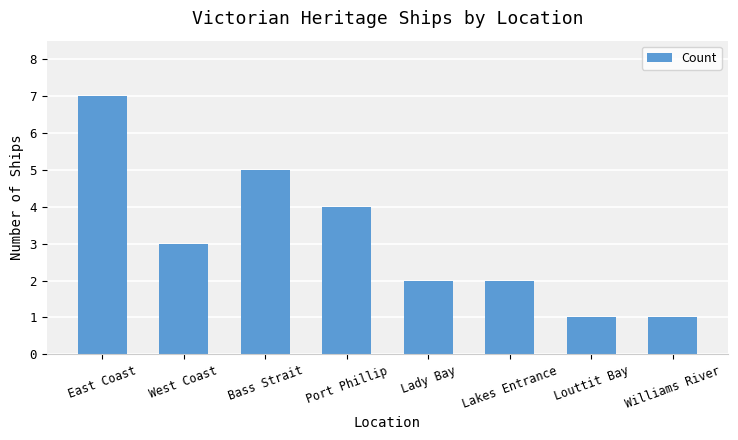

What is the value of the 4th bar from the left?

4